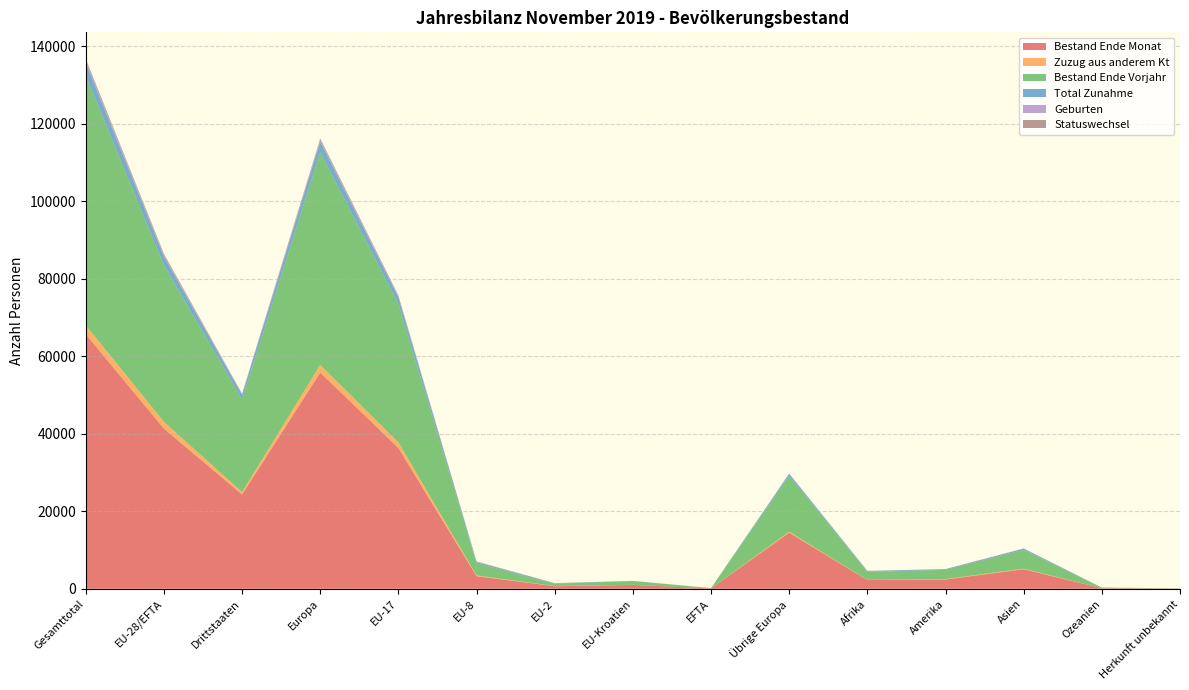

Reading left to right, extract all data points from this chart.

Bestand Ende Monat: 65649	41303	24346	55769	36312	3251	660	992	88	14466	2240	2400	5037	151	52
Zuzug aus anderem Kt: 2323	1738	585	1995	1456	197	53	27	5	257	41	118	158	10	1
Bestand Ende Vorjahr: 64323	40416	23907	54827	35674	3131	564	973	74	14411	2119	2343	4852	138	44
Total Zunahme: 3436	2237	1199	2712	1736	328	122	37	14	475	184	202	310	21	7
Geburten: 572	347	225	482	290	32	14	9	2	135	39	4	45	2	0
Statuswechsel: 394	345	49	353	187	102	52	4	0	8	5	23	12	1	0